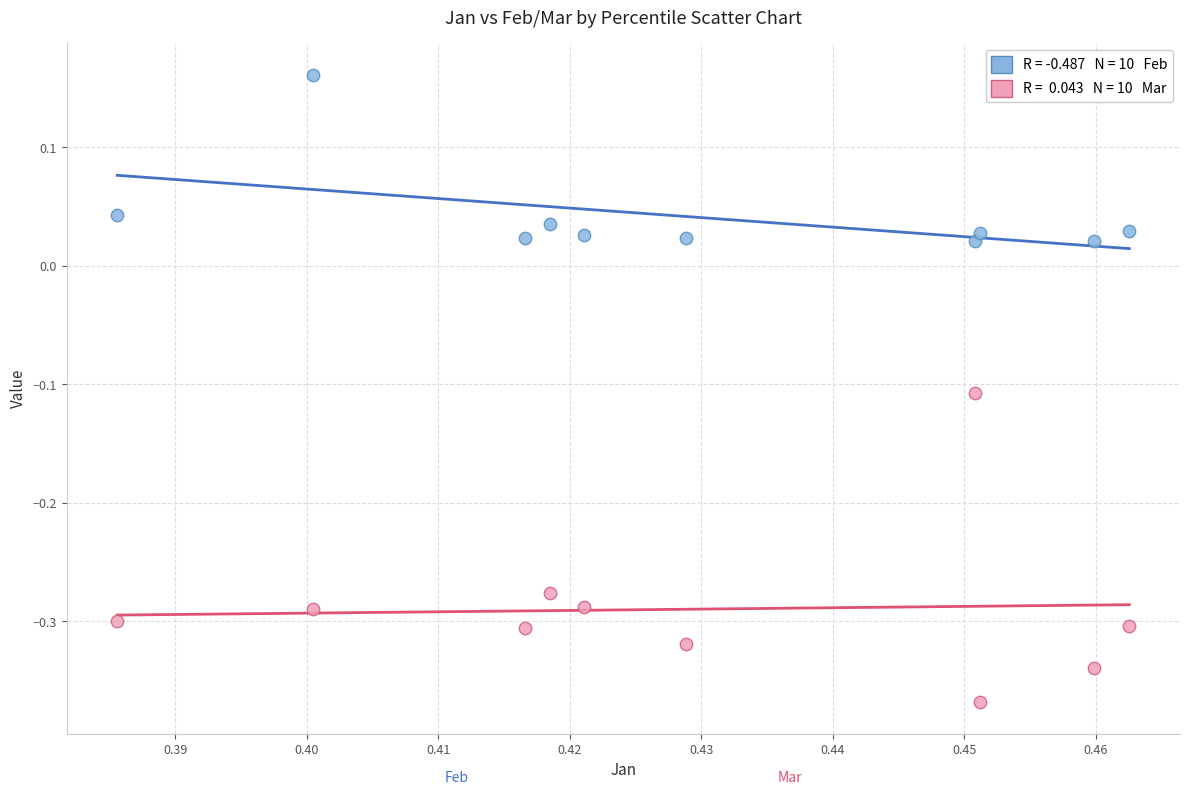

How many data points are displayed?

20